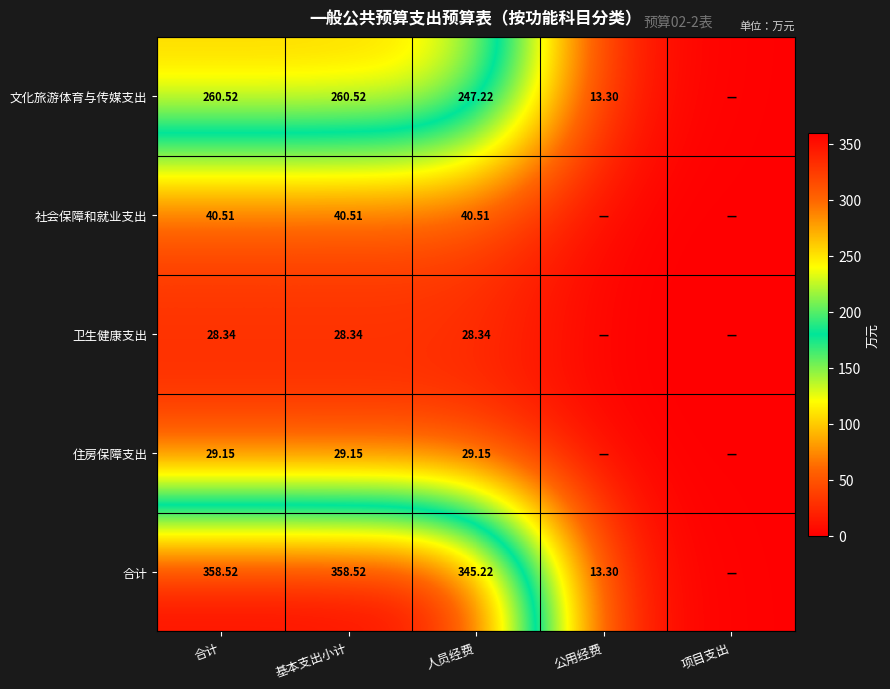

Is the value of 住房保障支出 at 合计 greater than the value of 文化旅游体育与传媒支出 at 合计?

No